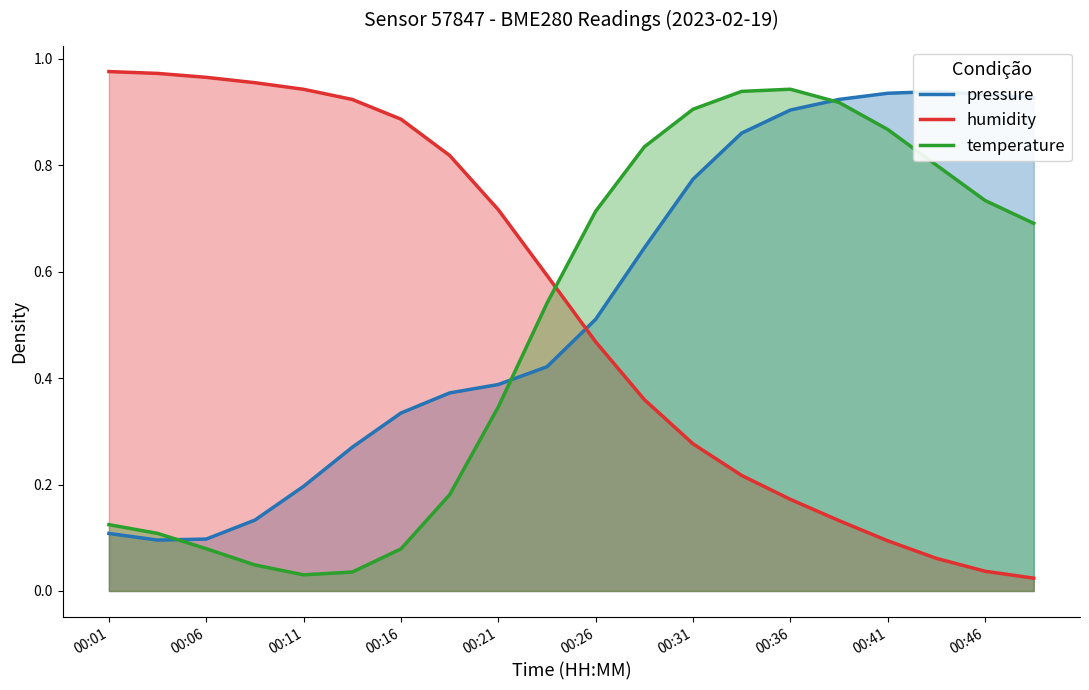

The value of humidity at 00:06 is 1.5. True or false?

False